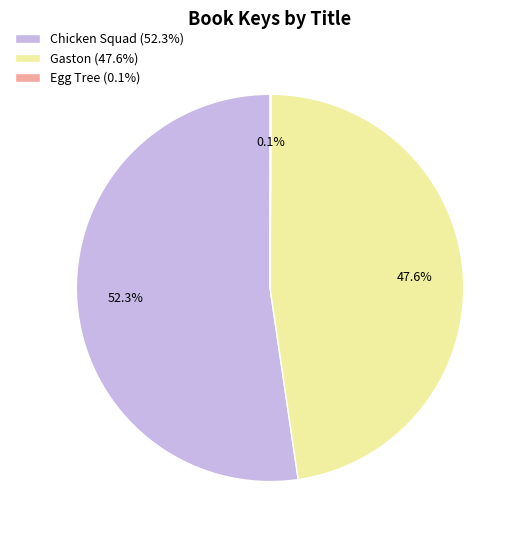

Does Chicken Squad (52.3%) account for over 50% of the chart?

Yes